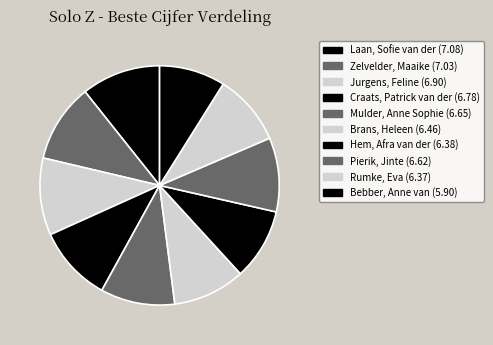

To the nearest percent, what is the average slice percentage?

10%